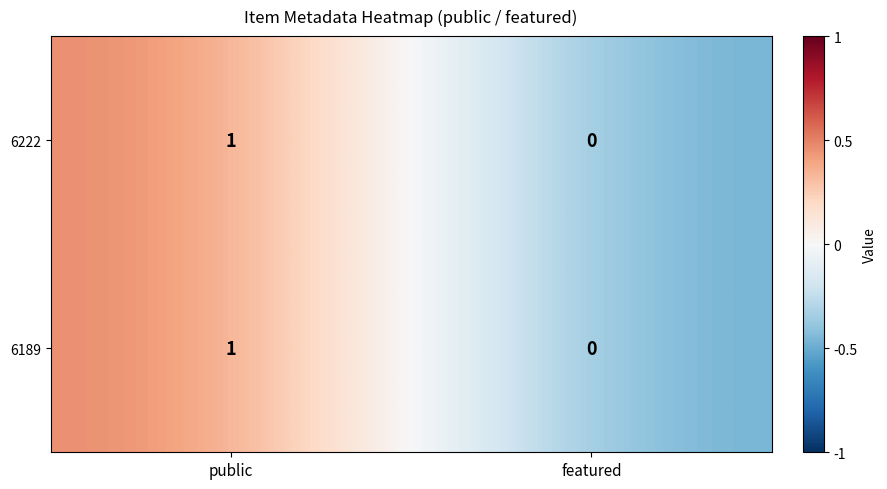

At which label does 6189 reach its peak?

public